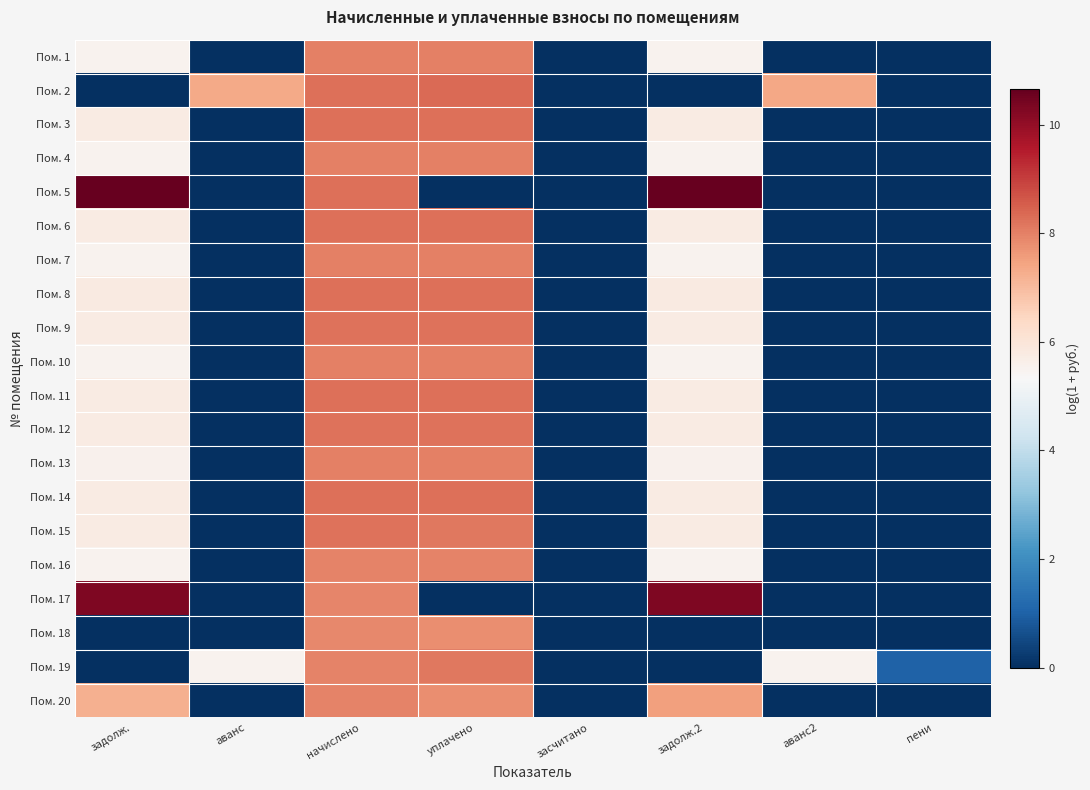

At задолж., list the series in order from largest to smallest.

Пом. 5, Пом. 17, Пом. 20, Пом. 8, Пом. 14, Пом. 11, Пом. 9, Пом. 6, Пом. 3, Пом. 12, Пом. 15, Пом. 13, Пом. 1, Пом. 4, Пом. 10, Пом. 7, Пом. 16, Пом. 2, Пом. 18, Пом. 19